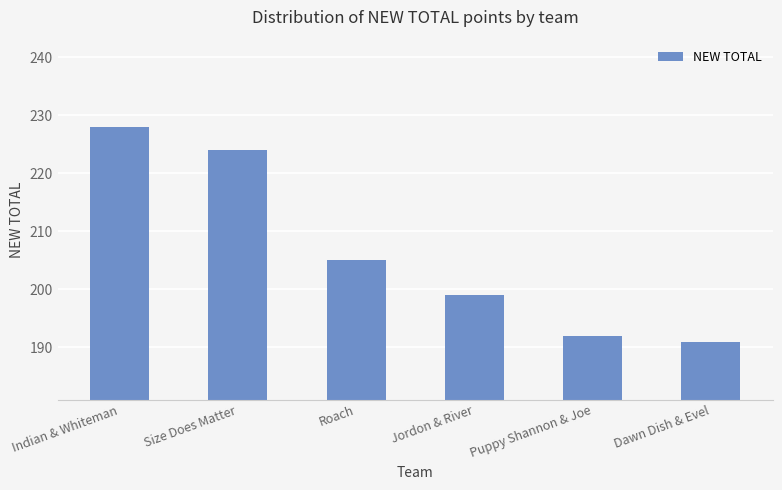

Rank the categories by value from highest to lowest.

Indian & Whiteman, Size Does Matter, Roach, Jordon & River, Puppy Shannon & Joe, Dawn Dish & Evel